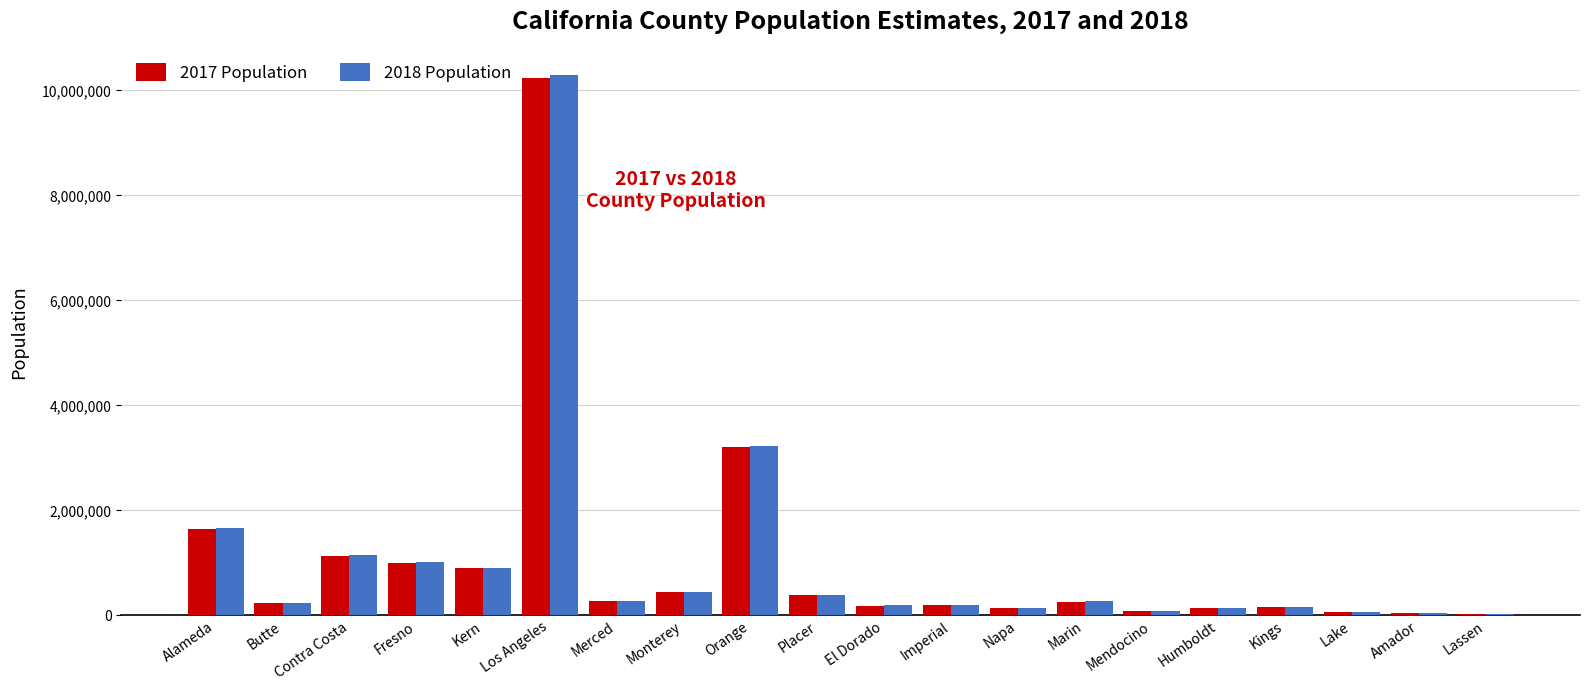

The value of 2018 Population at Kern is 434151. True or false?

False